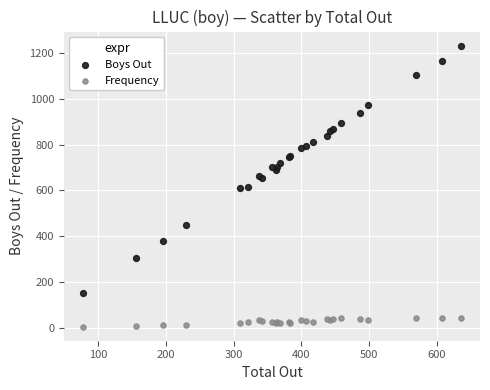

Which series has the largest Y range (max minus min)?

Boys Out